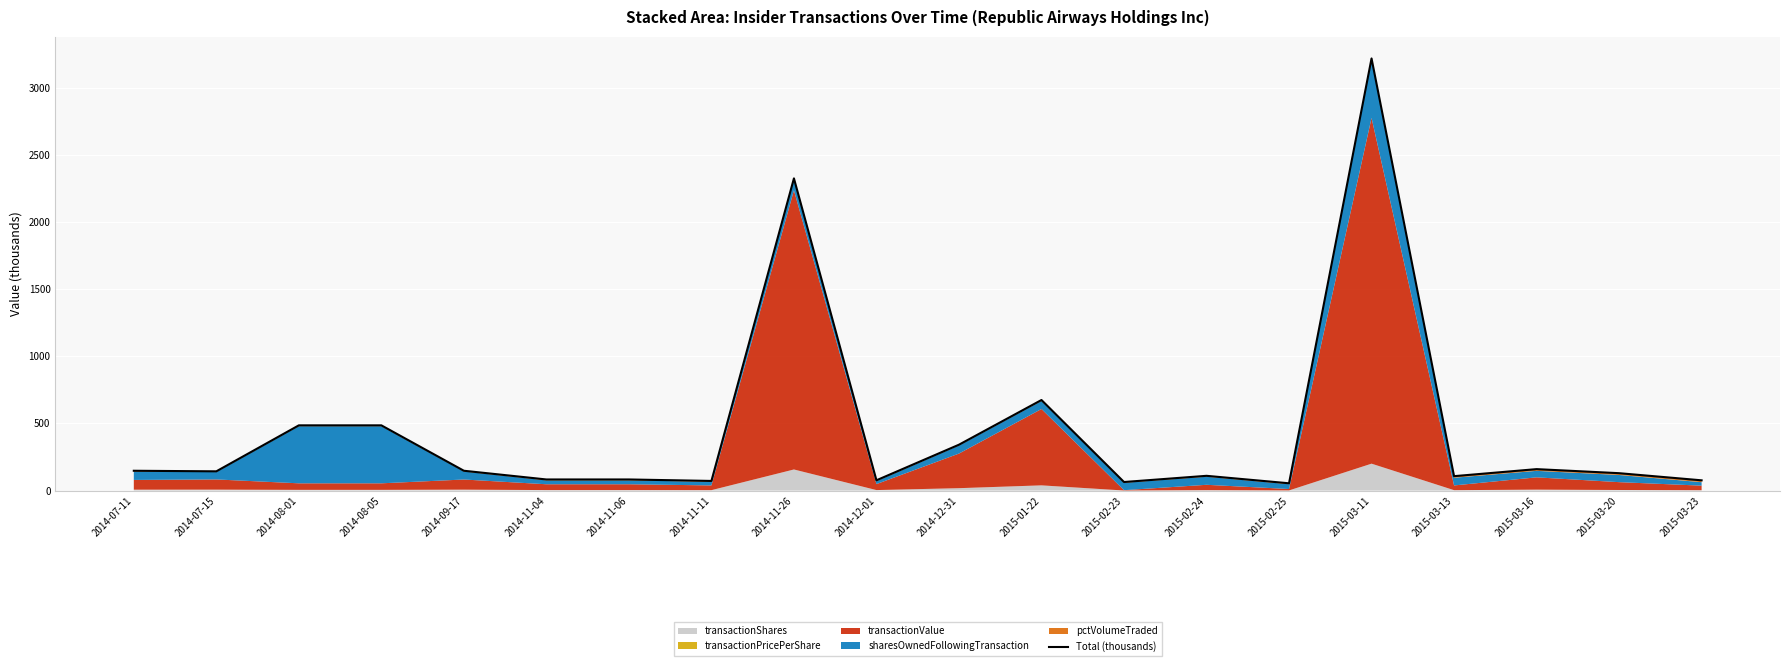

What is the change in value from 2014-07-15 to 2015-03-20?

-13.8